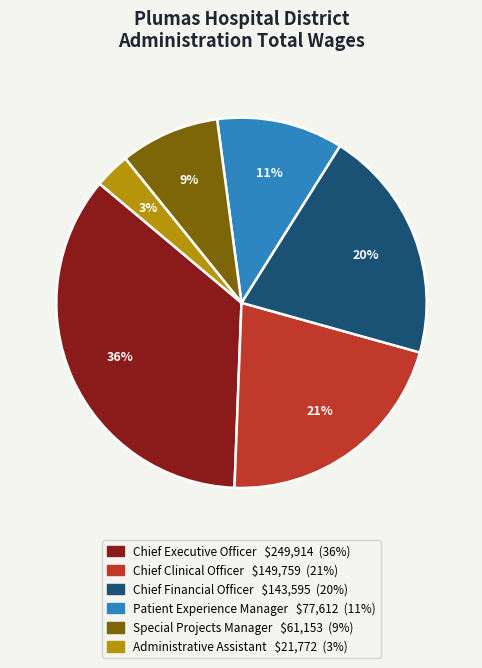

True or false: Patient Experience Manager accounts for 20% of the total.

False